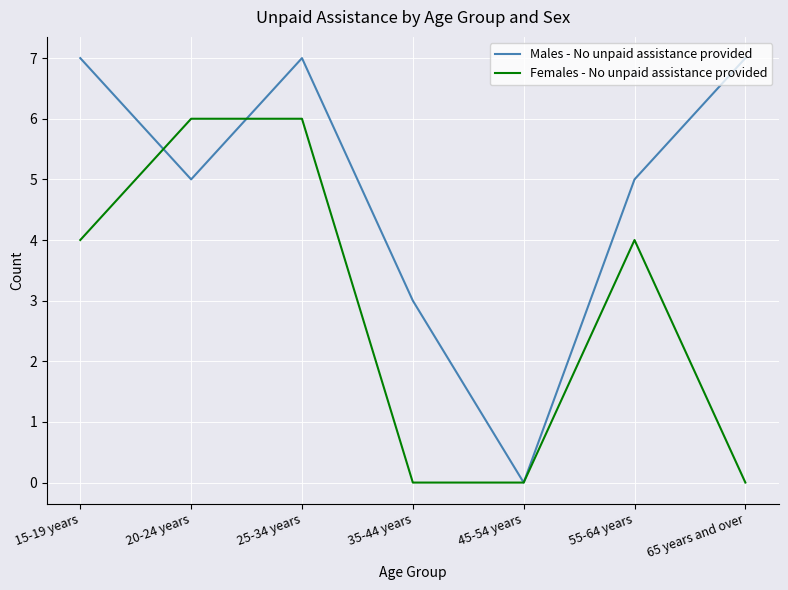

What is the total value across all series at 15-19 years?

11